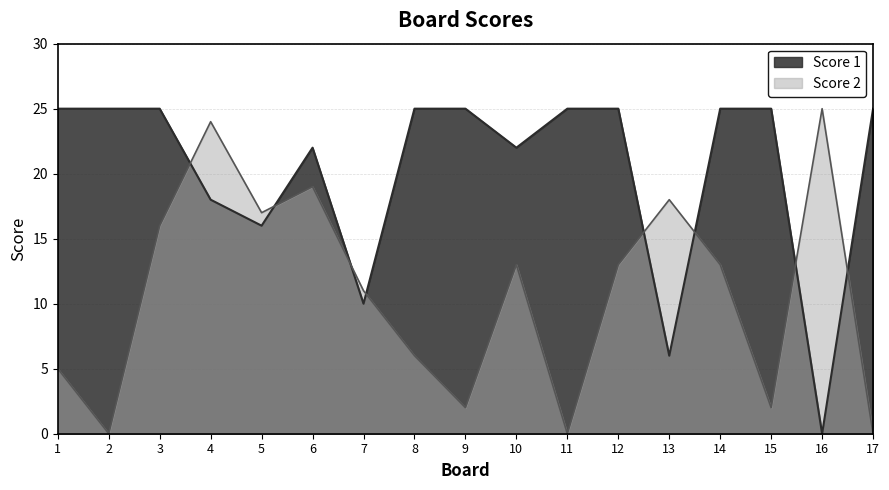

How many series are shown in this chart?

2